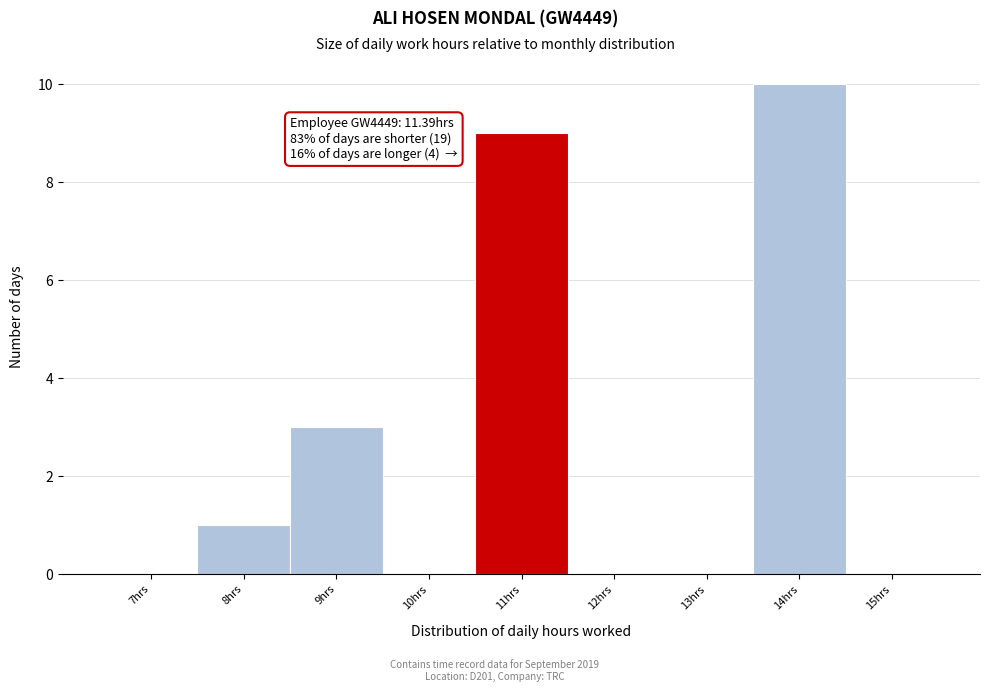

Reading right to left, what are all the values shown in this chart?

15hrs=0	14hrs=10	13hrs=0	12hrs=0	11hrs=9	10hrs=0	9hrs=3	8hrs=1	7hrs=0